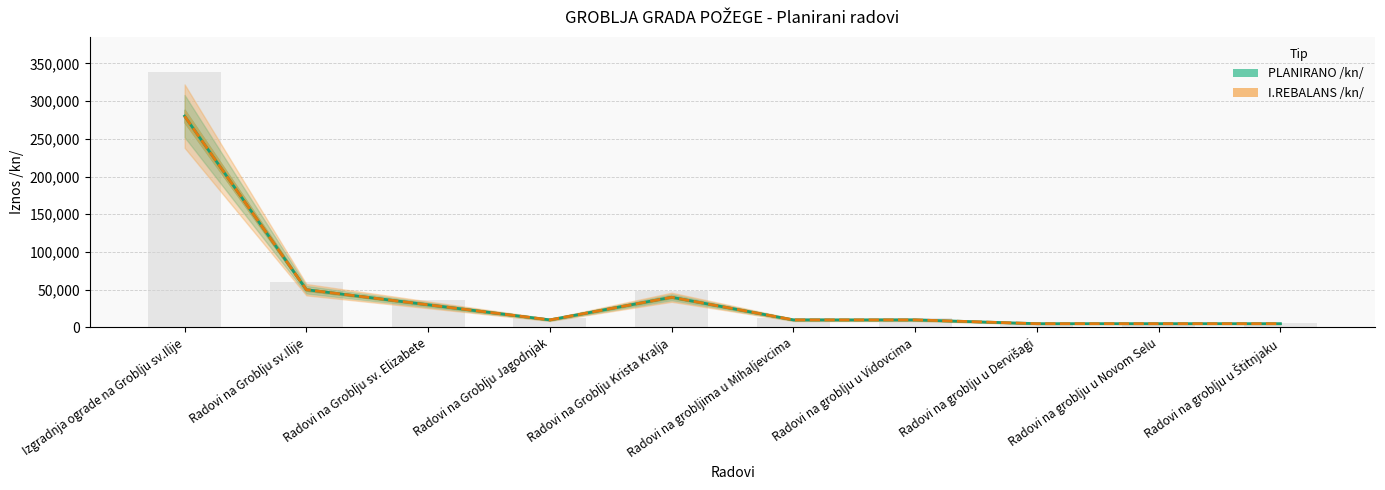

What is the label of the 10th bar from the right?

Izgradnja ograde na Groblju sv.Ilije